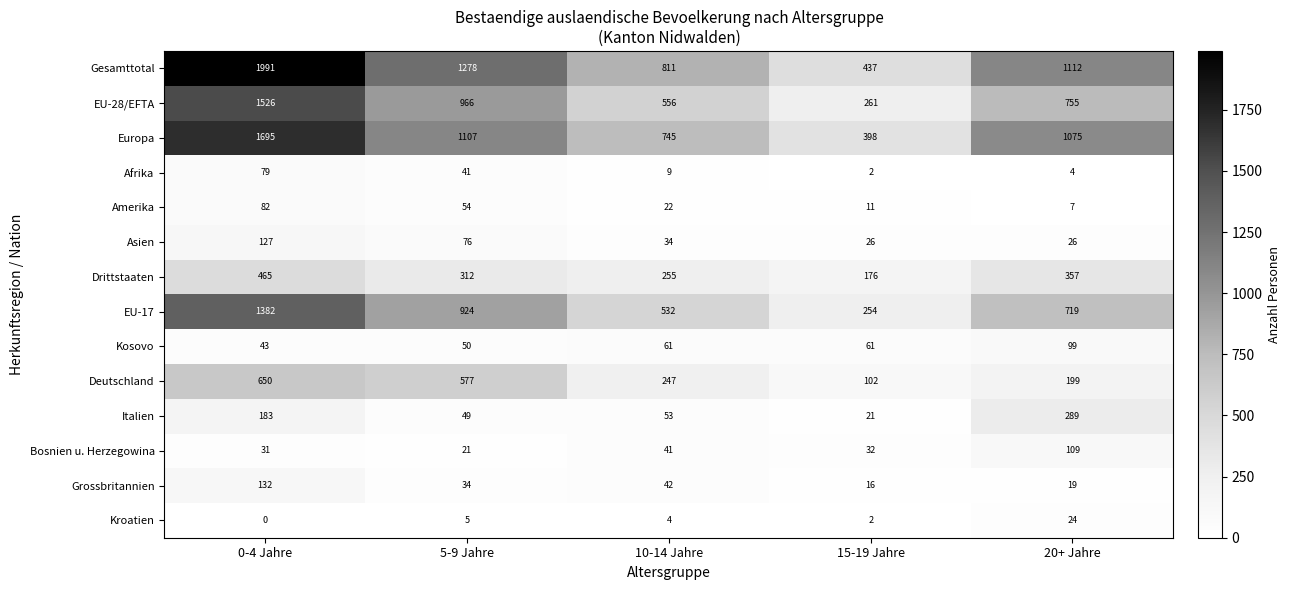

Rank the series at 0-4 Jahre from highest to lowest value.

Gesamttotal, Europa, EU-28/EFTA, EU-17, Deutschland, Drittstaaten, Italien, Grossbritannien, Asien, Amerika, Afrika, Kosovo, Bosnien u. Herzegowina, Kroatien